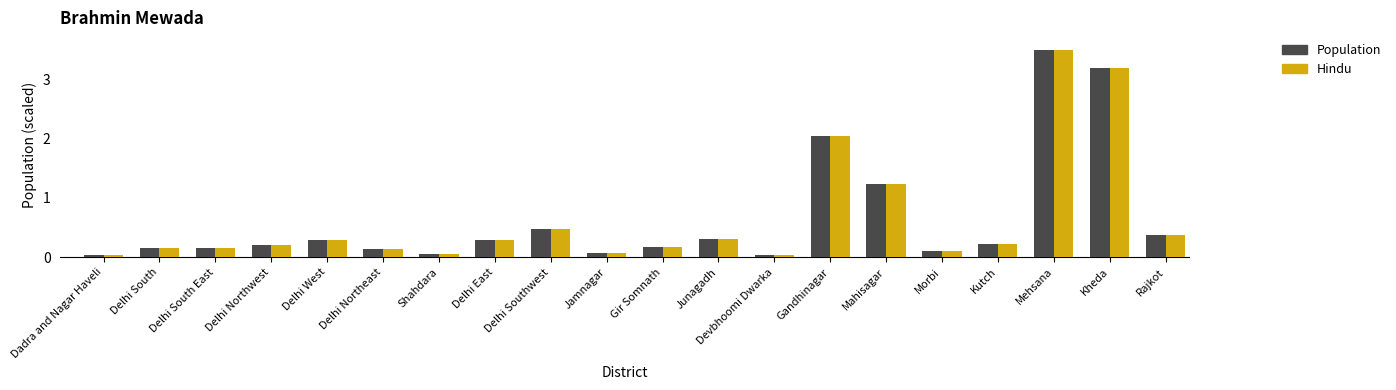

What is the difference between the maximum and minimum values in the Population series?

3.5